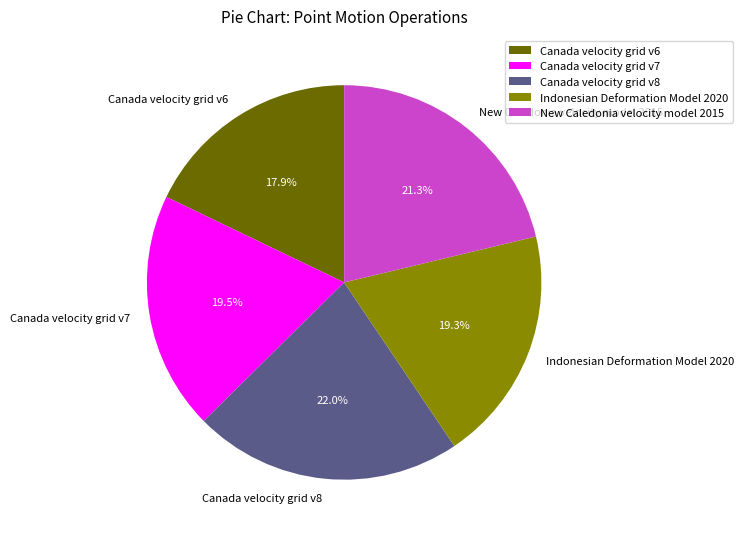

How many segments does this pie chart have?

5